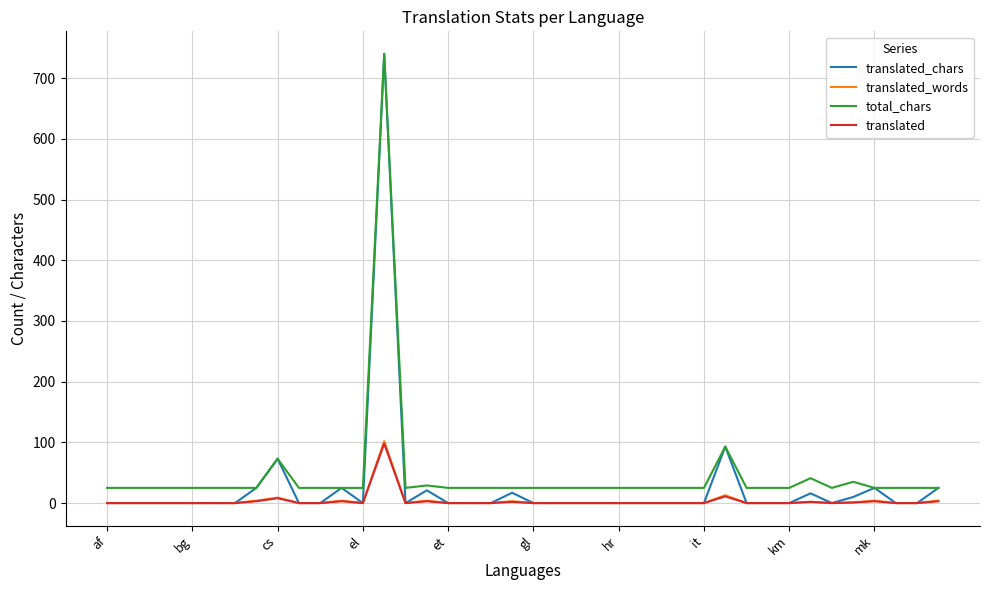

Which series has the widest spread of values?

translated_chars